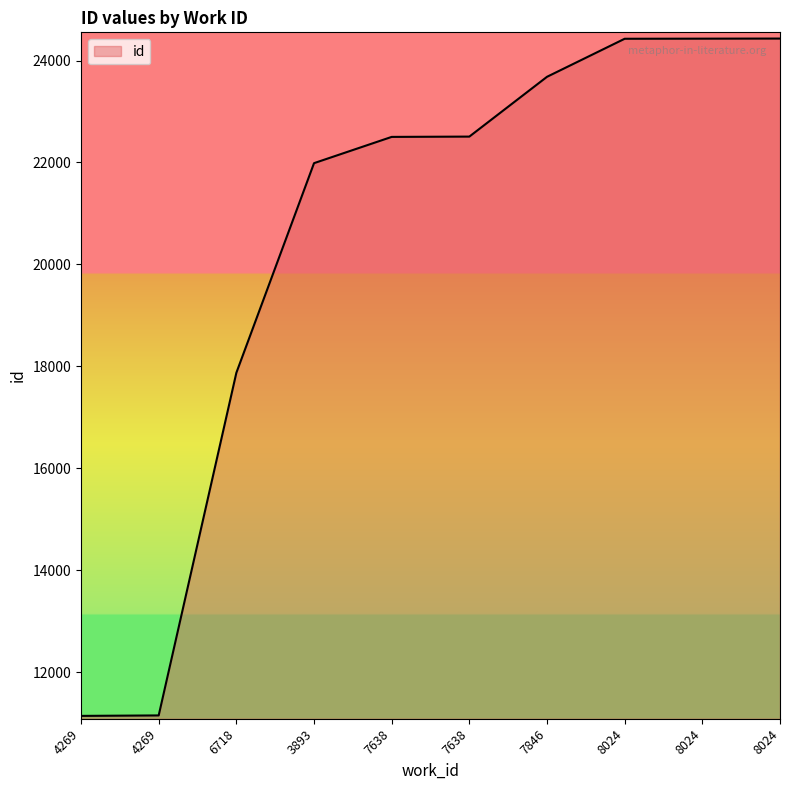

What is the minimum value shown in the chart?

11145